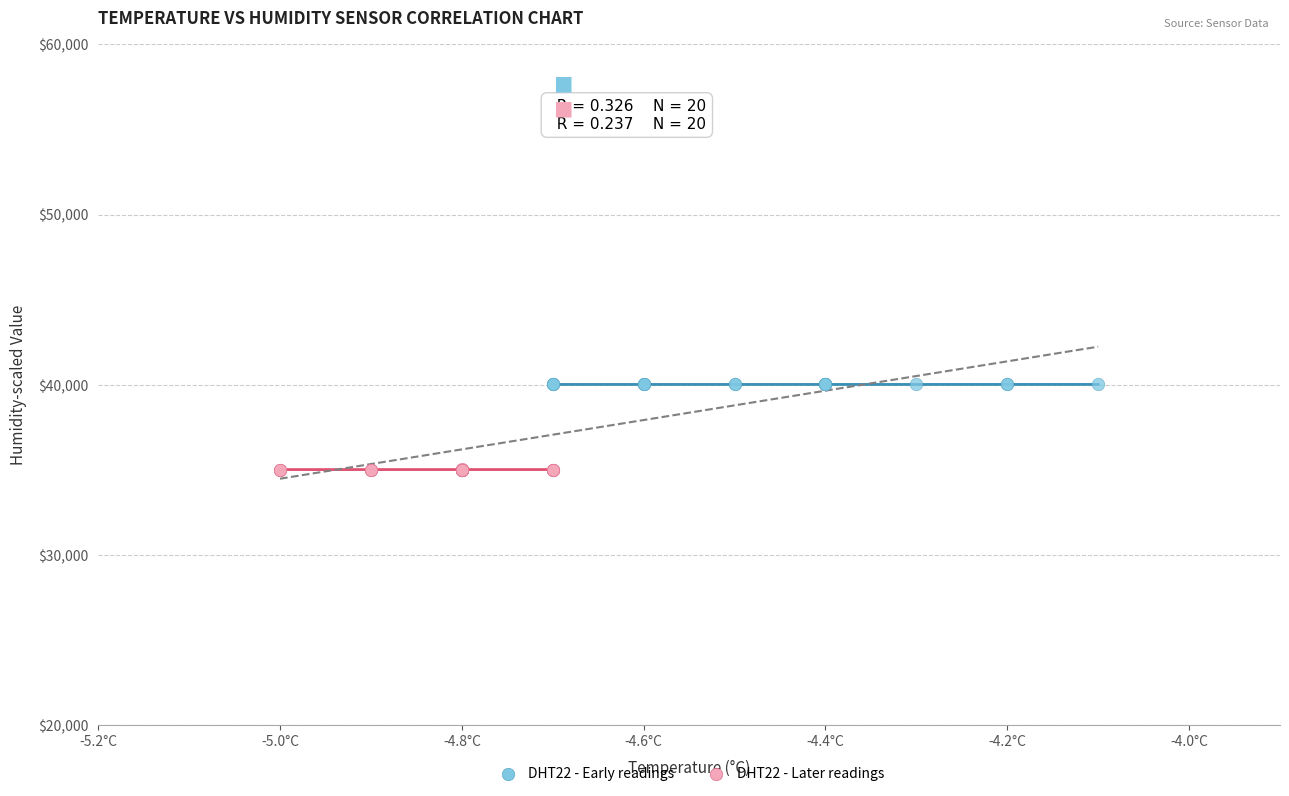

Which series reaches the maximum Y coordinate?

DHT22 - Early readings